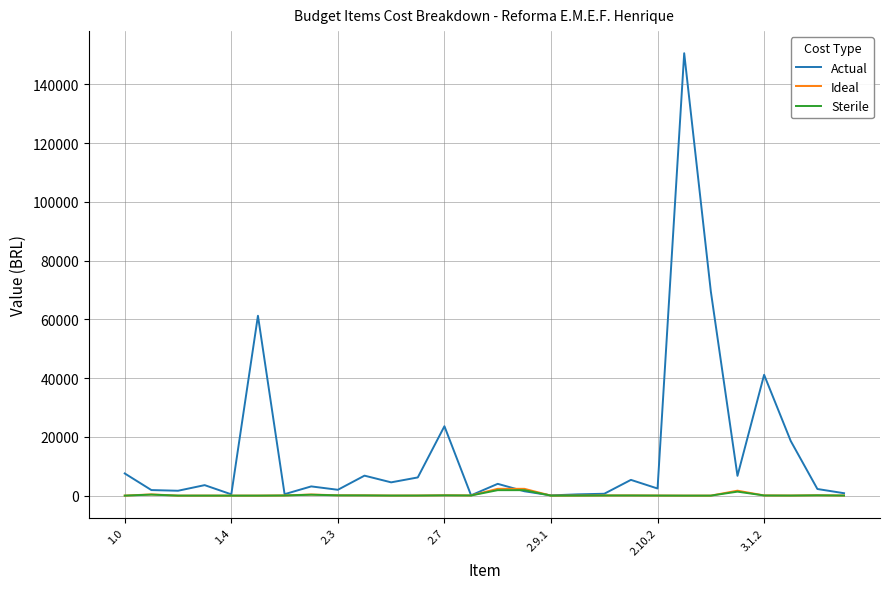

What are all the series names shown in the legend?

Actual, Ideal, Sterile